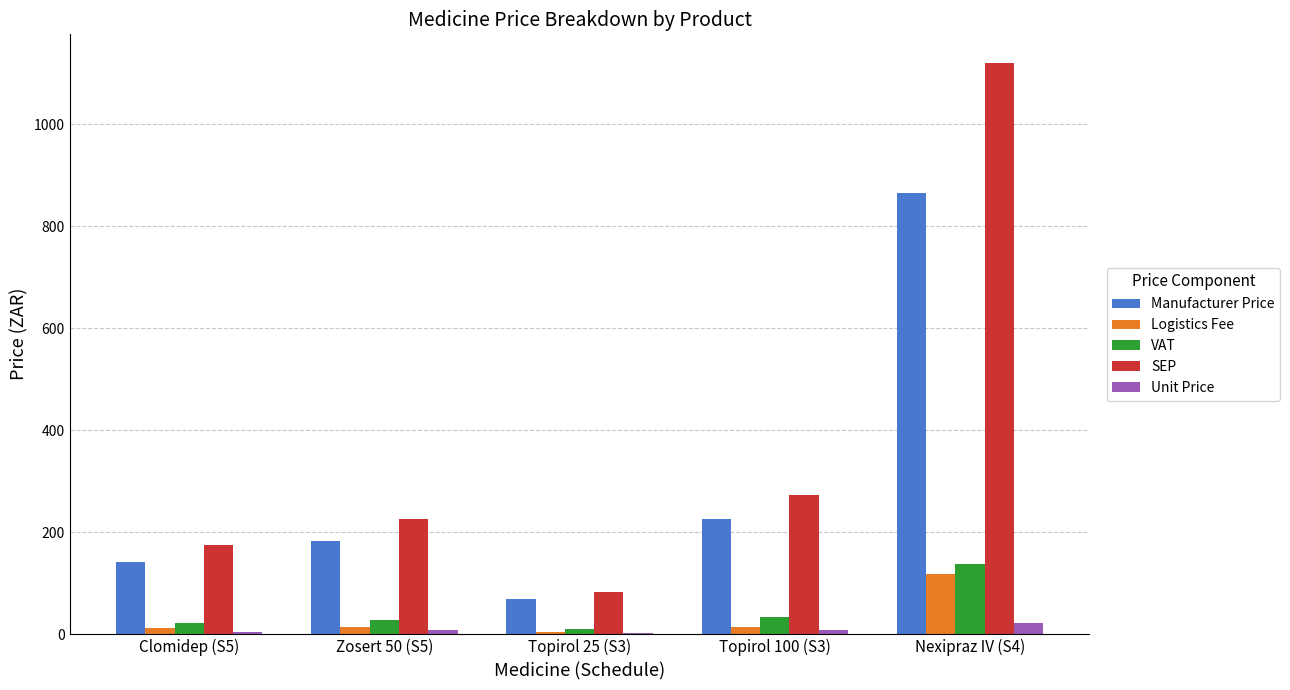

Where is SEP nearest to the value 601?

Topirol 100 (S3)